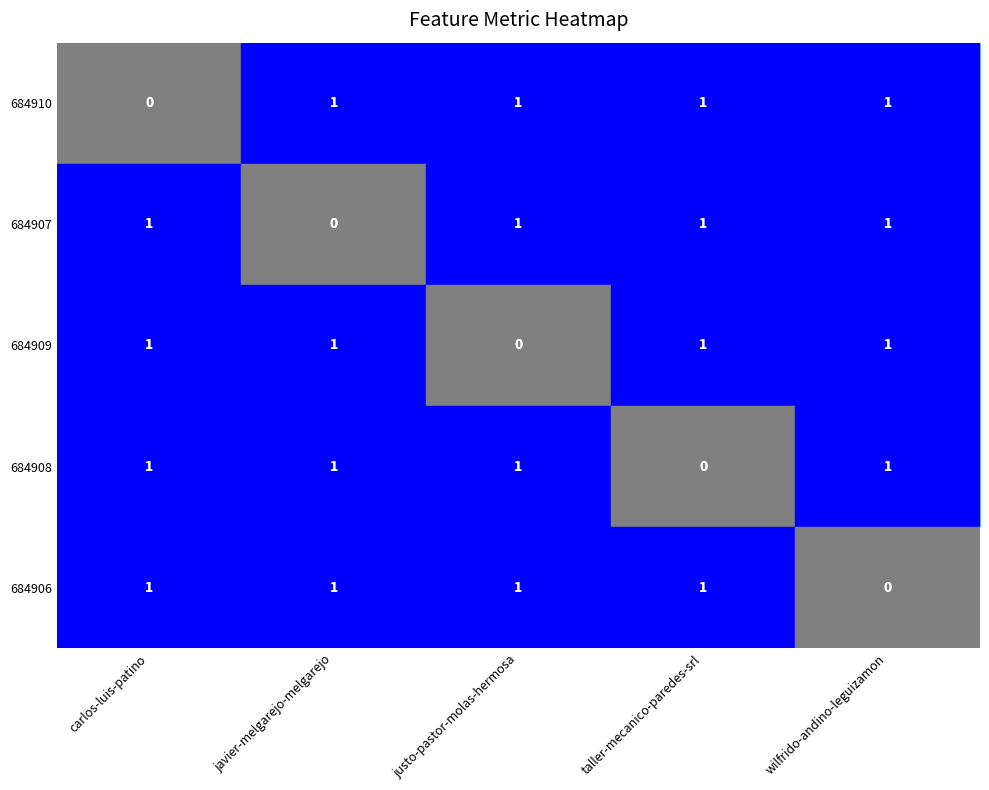

What is the difference between the highest and lowest values at taller-mecanico-paredes-srl?

1